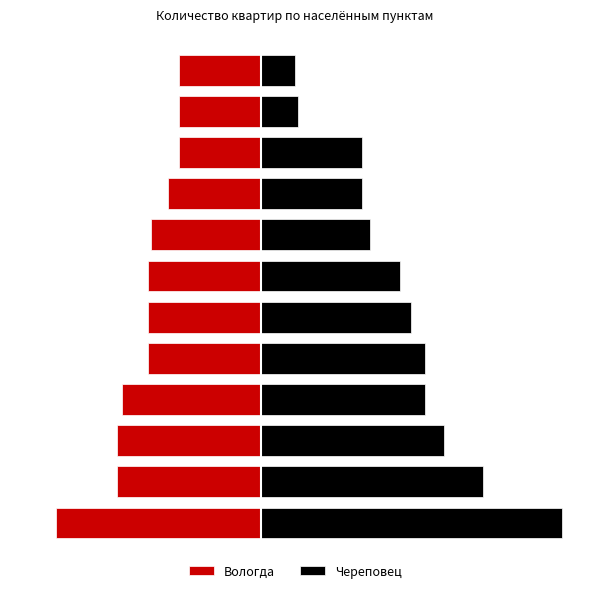

How many groups of bars are there?

12